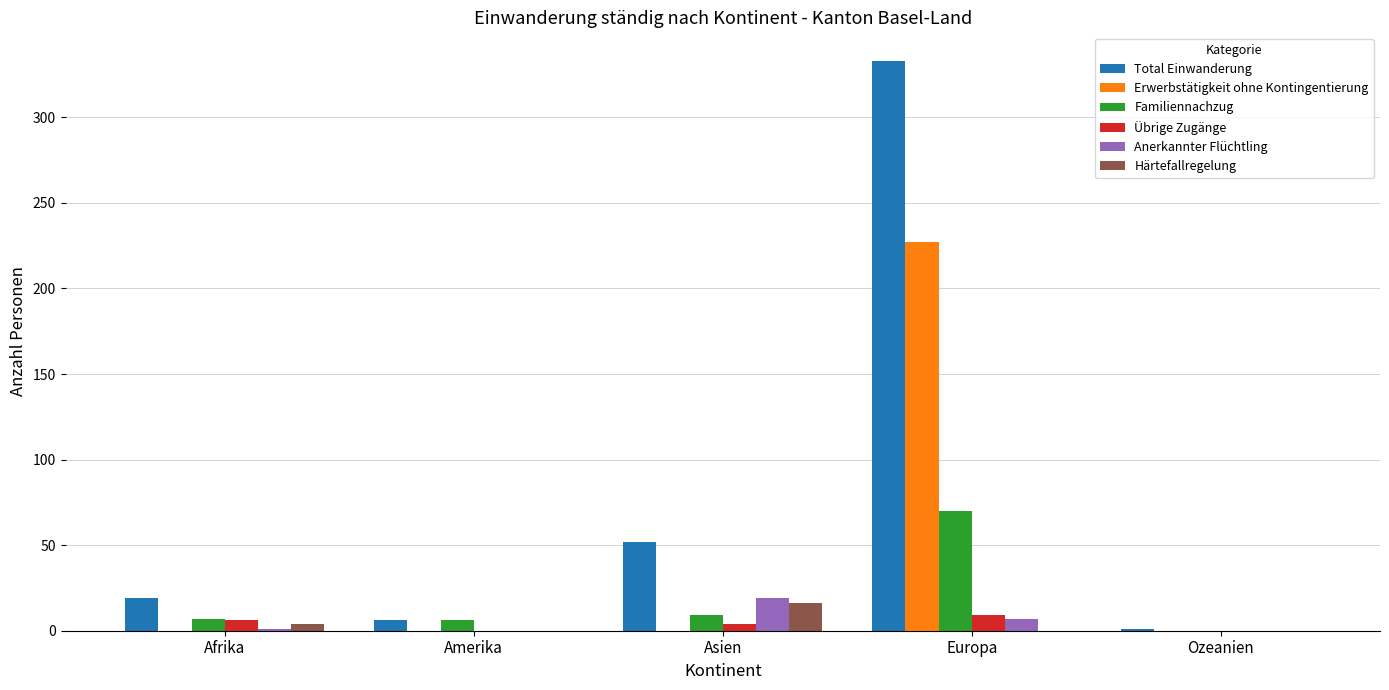

At which category is the sum across all series the highest?

Europa